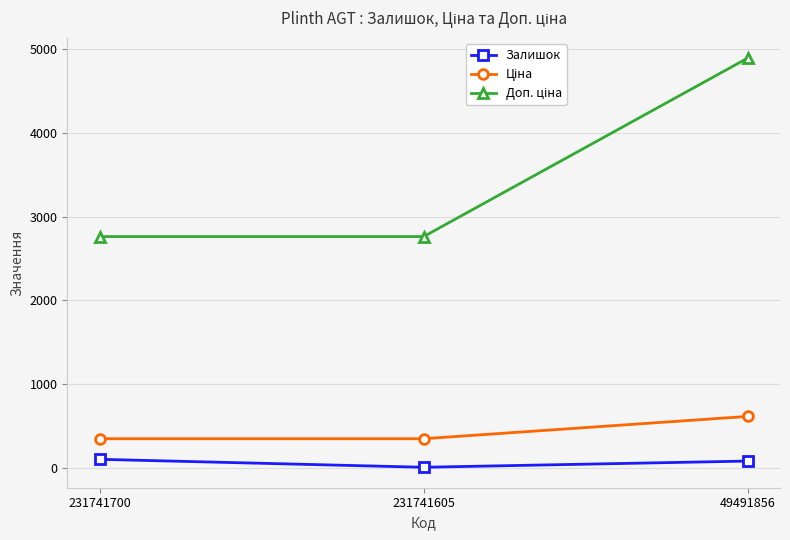

At which category is the sum across all series the highest?

49491856